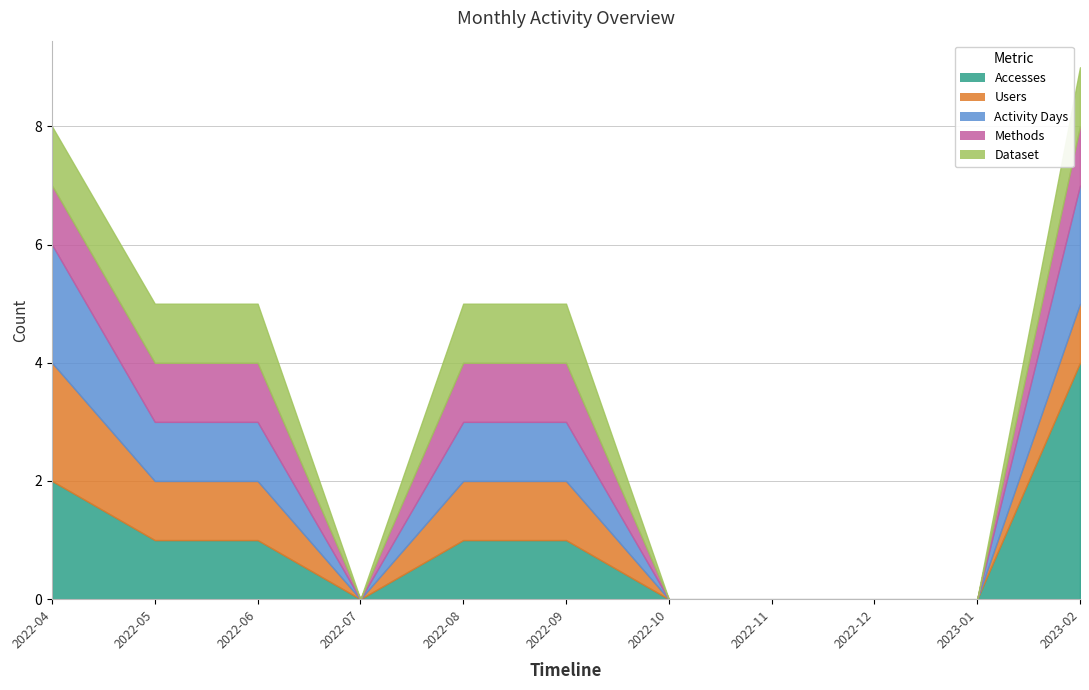

What is the maximum value for Methods?

1